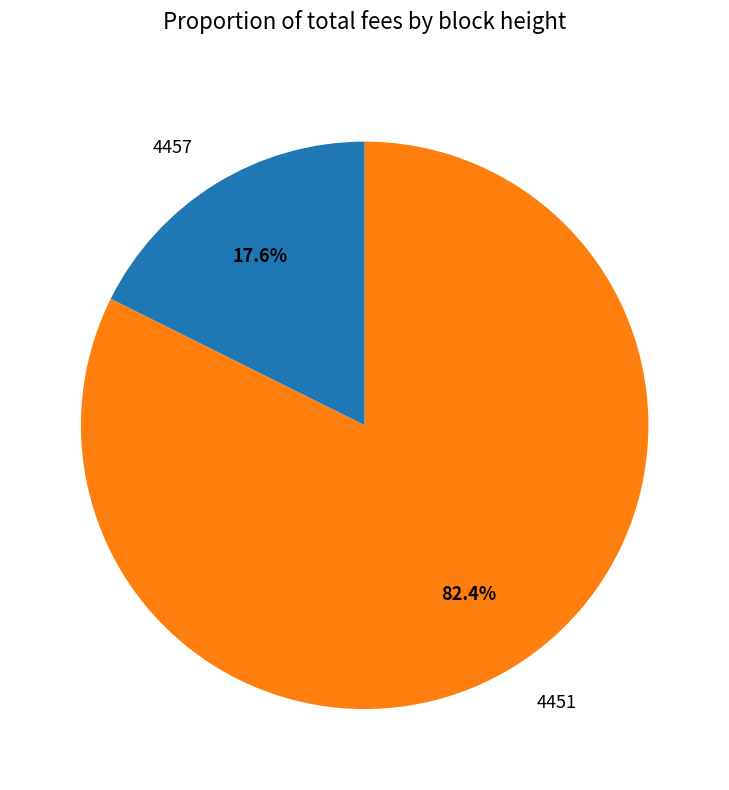

Is it true that 4457 is 8% of the pie?

False